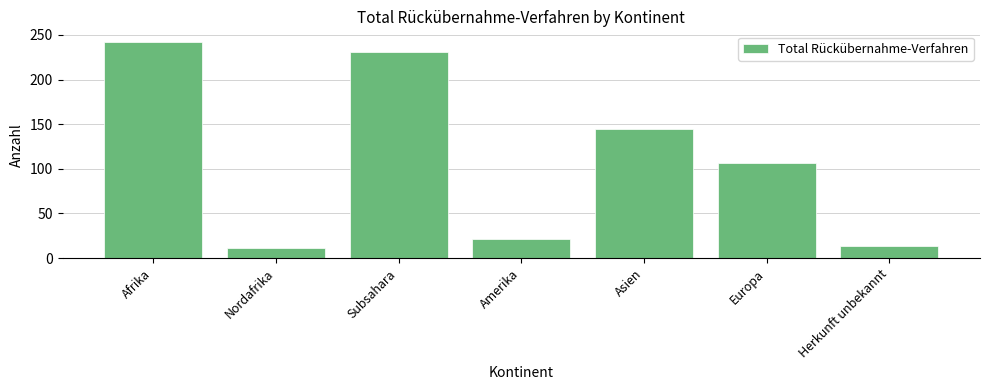

The value at Amerika is 36. True or false?

False